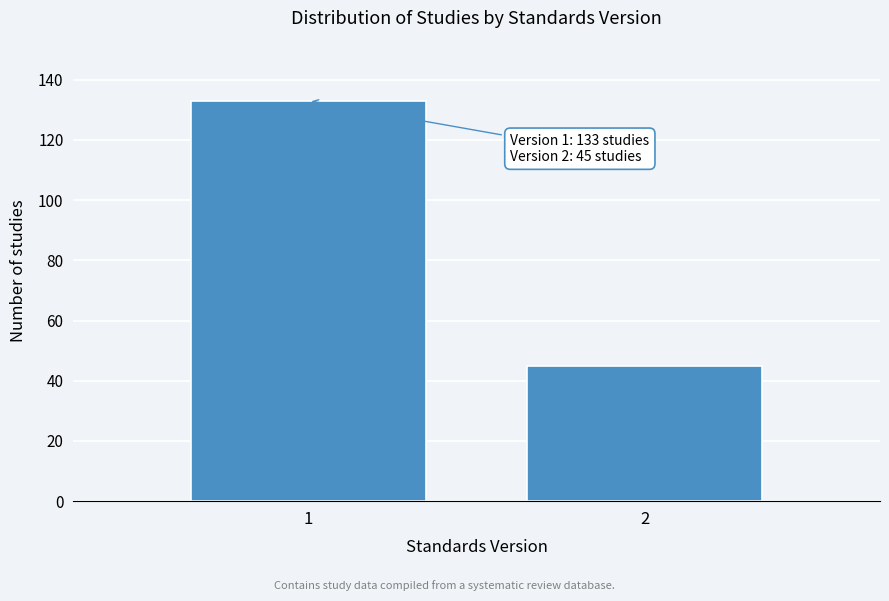

Reading left to right, what are all the values shown in this chart?

1=133	2=45